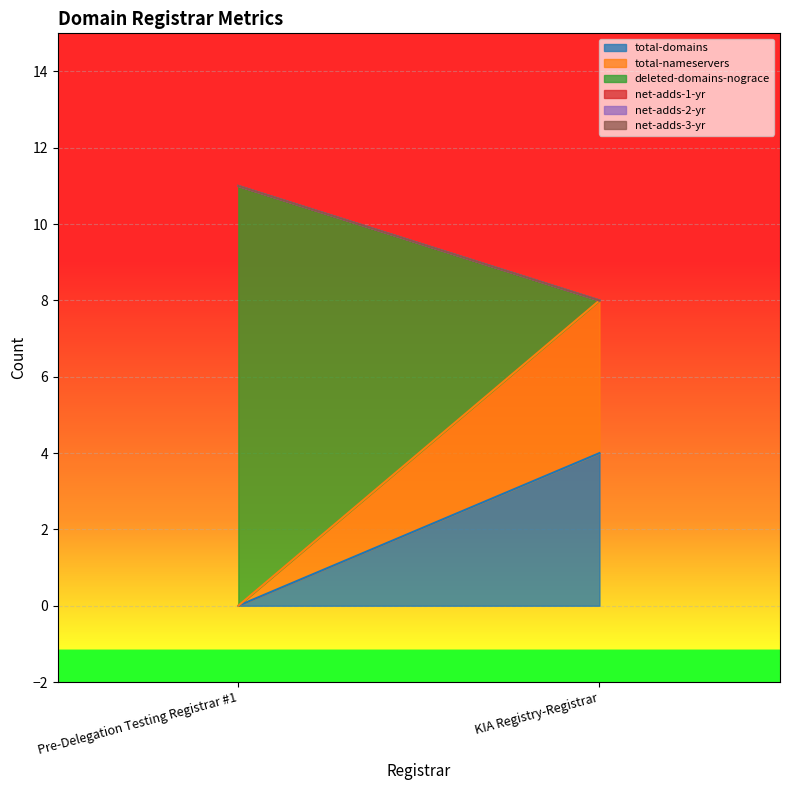

Between KIA Registry-Registrar and Pre-Delegation Testing Registrar #1, which is larger?

KIA Registry-Registrar